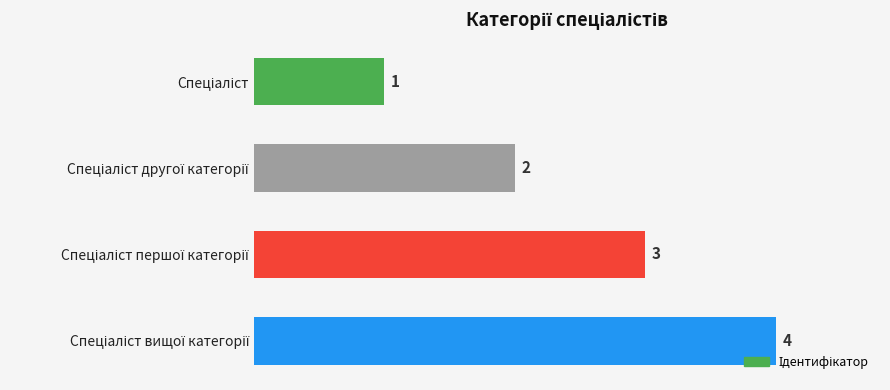

Count the values in the range 2 to 4.

3